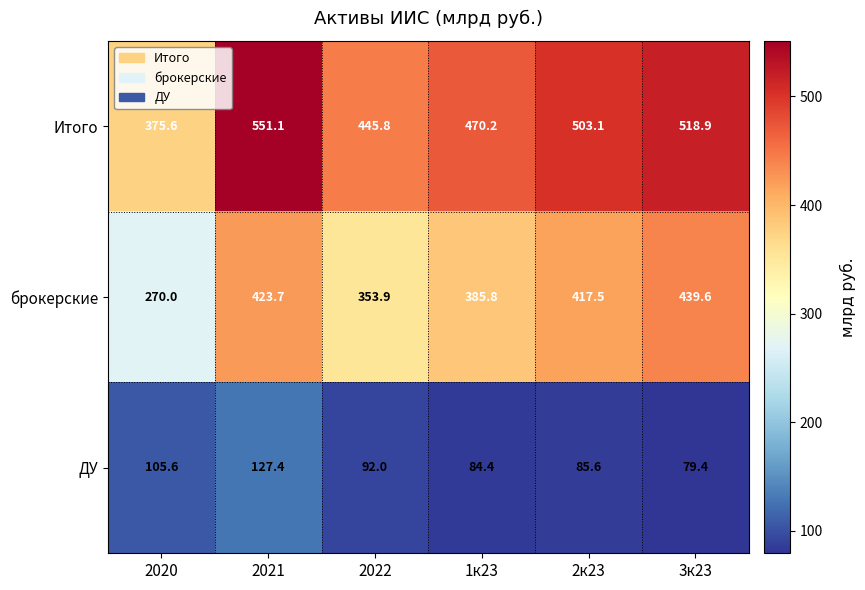

Reading right to left, extract all data points from this chart.

Итого: 3к23=518.9	2к23=503.1	1к23=470.2	2022=445.8	2021=551.1	2020=375.6
брокерские: 3к23=439.6	2к23=417.5	1к23=385.8	2022=353.9	2021=423.7	2020=270.0
ДУ: 3к23=79.4	2к23=85.6	1к23=84.4	2022=92.0	2021=127.4	2020=105.6